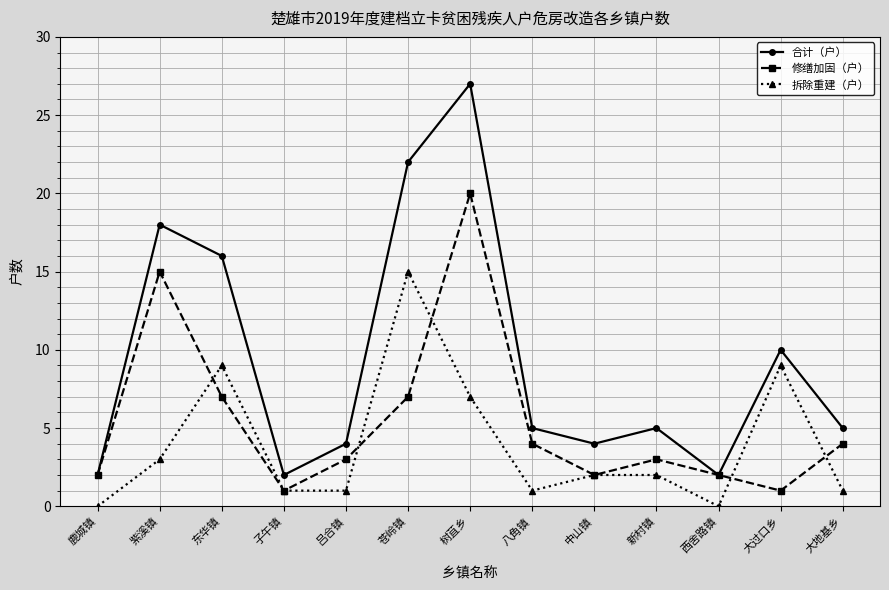

What is the difference between the maximum and minimum values in the 修缮加固（户） series?

19